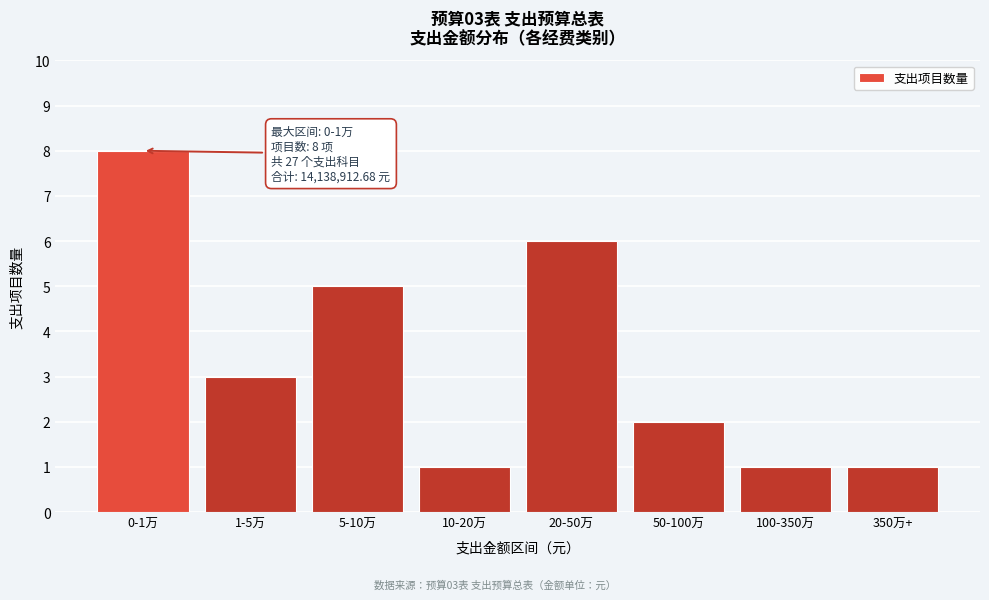

Reading left to right, list all the values displayed in this chart.

0-1万=8	1-5万=3	5-10万=5	10-20万=1	20-50万=6	50-100万=2	100-350万=1	350万+=1